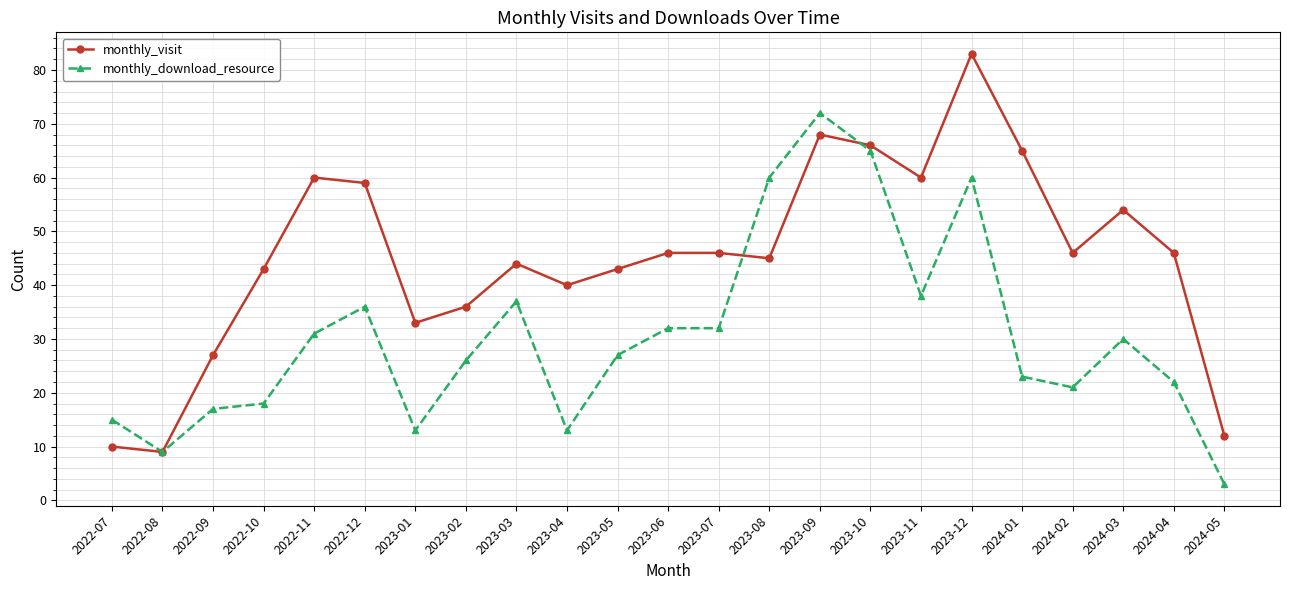

The value of monthly_download_resource at 2023-01 is 13. True or false?

True